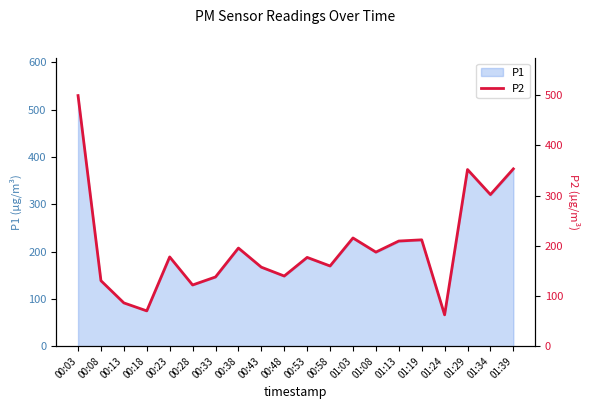

The P1 series shows 206.4 at 00:38. True or false?

True